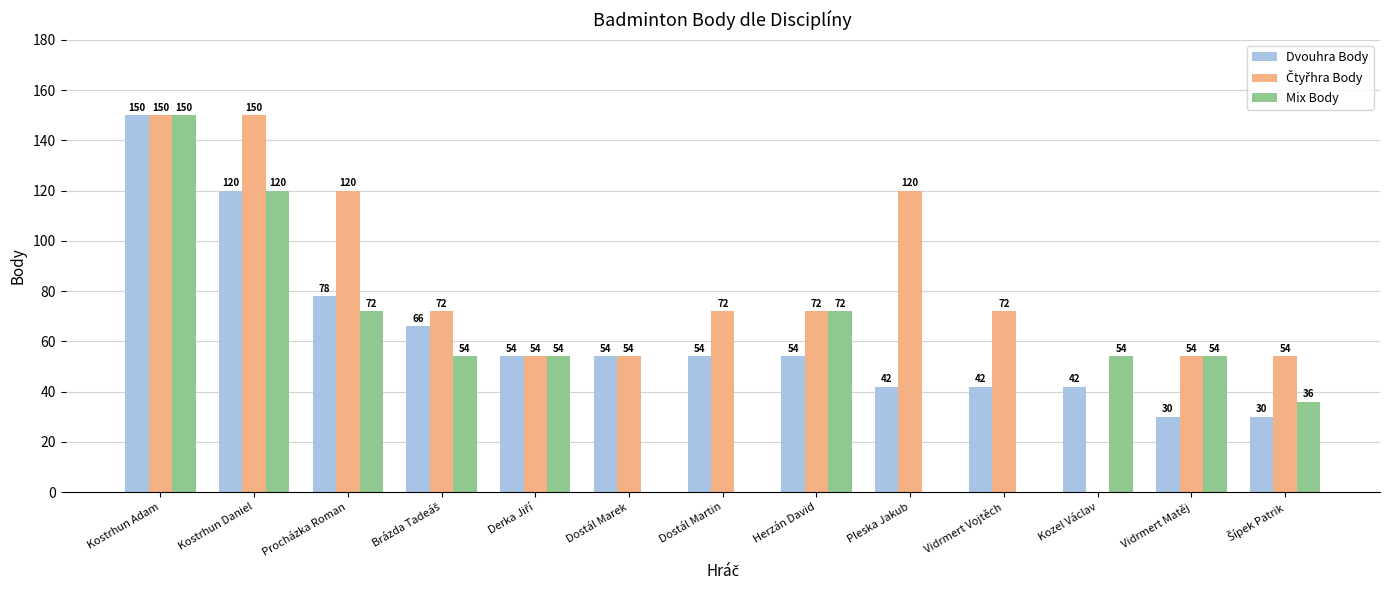

True or false: Dvouhra Body has a value of 53 at Vidrmert Matěj.

False